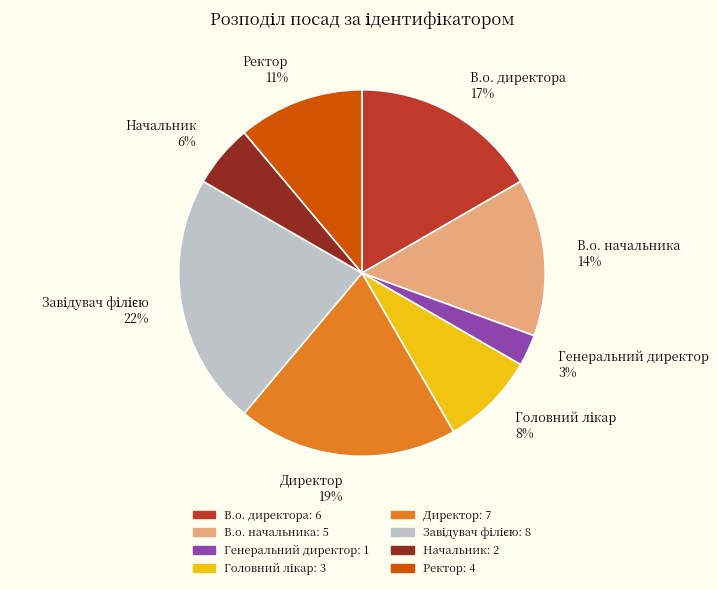

True or false: Начальник accounts for 15% of the total.

False